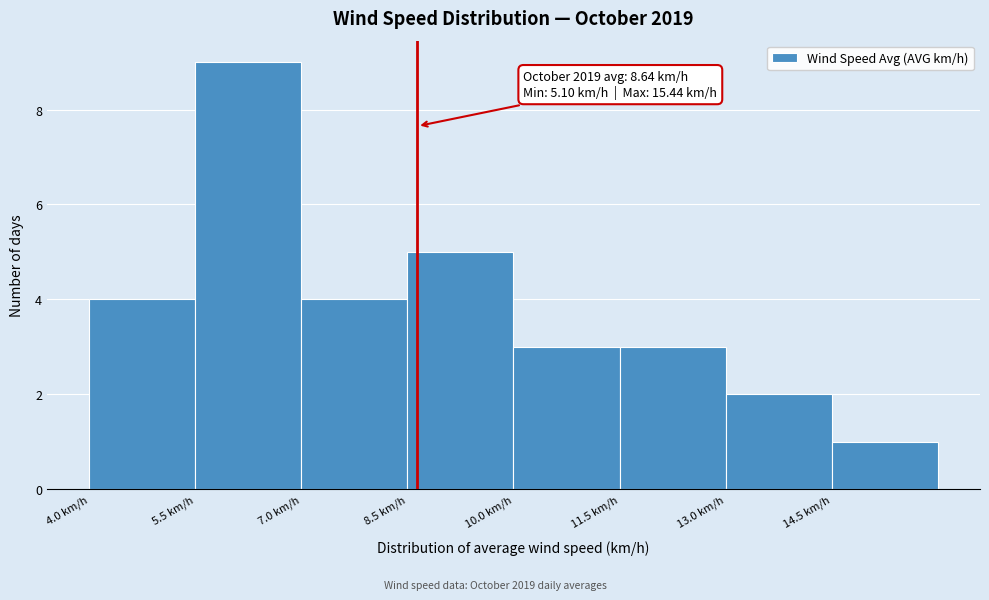

Over which range of the x-axis is the bar tallest?

5.5 to 7.0